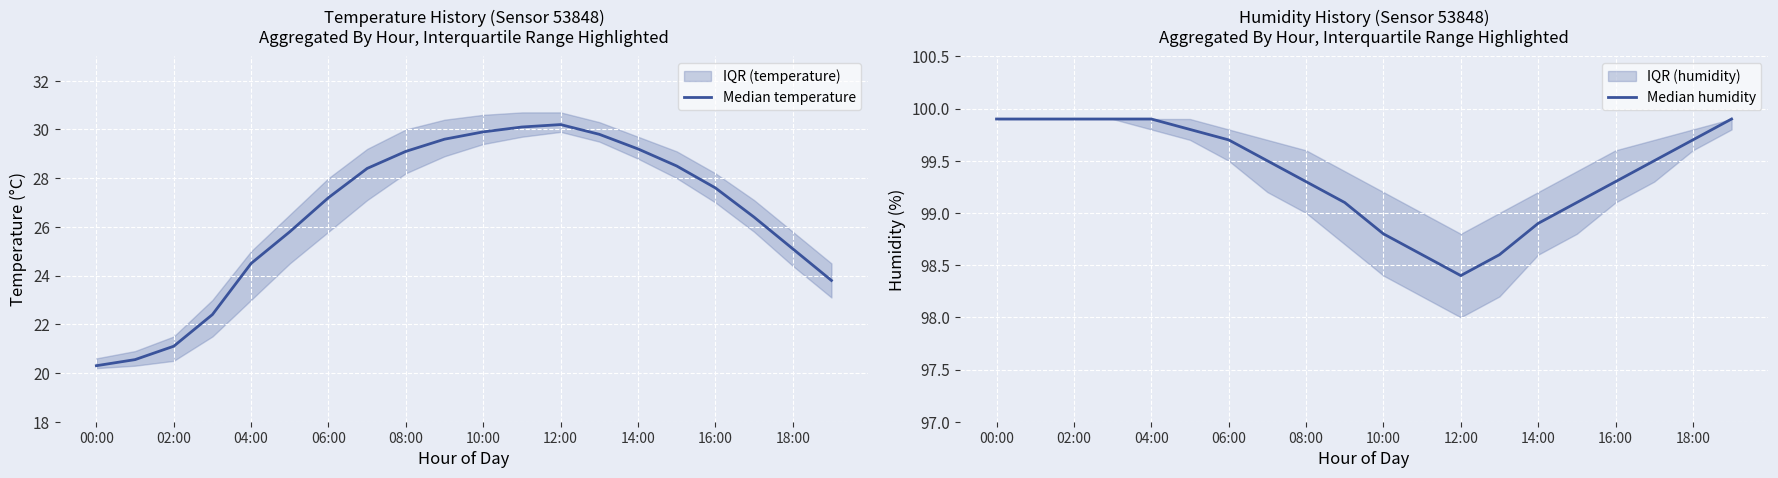

At which label does Median humidity first exceed 99?

00:00